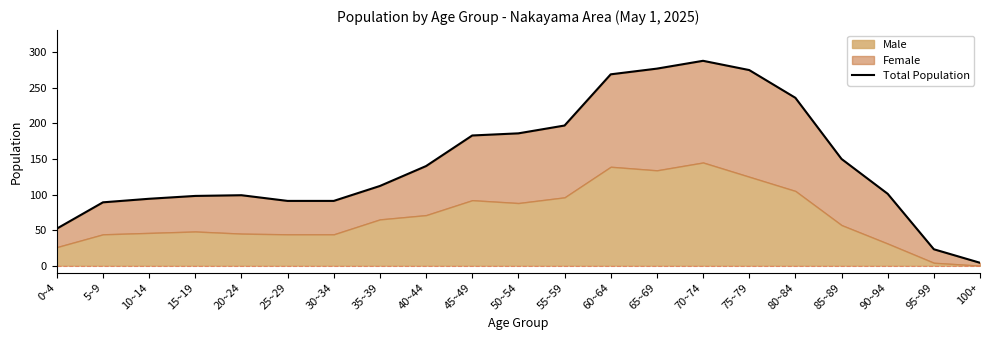

Reading left to right, what are all the values shown in this chart?

52	89	94	98	99	91	91	112	140	183	186	197	269	277	288	275	236	150	101	23	4